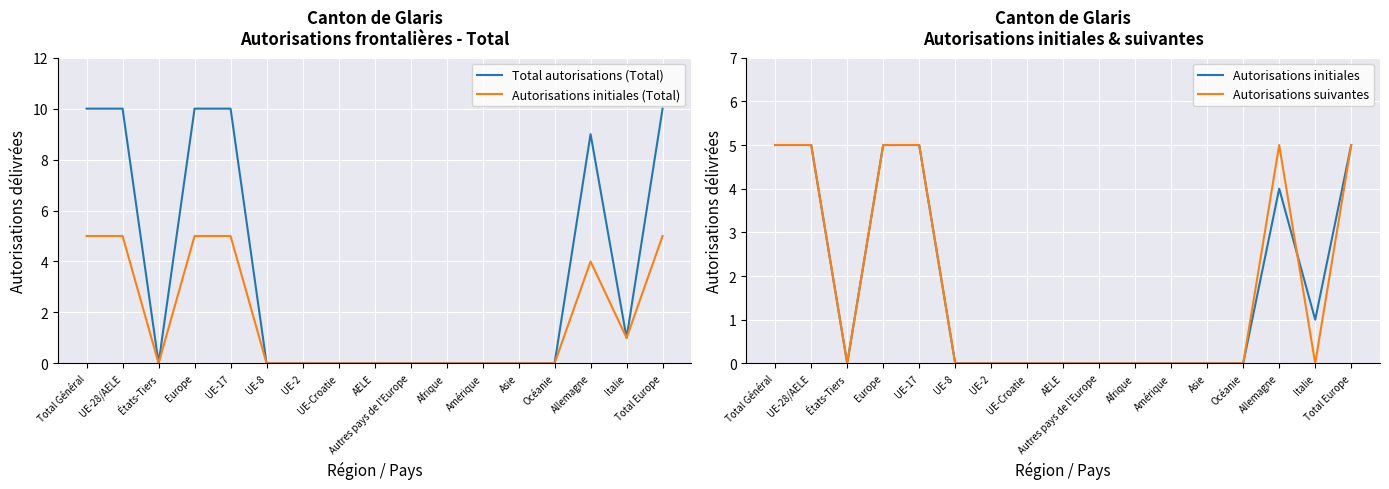

What is the label of the 4th point from the right?

Océanie